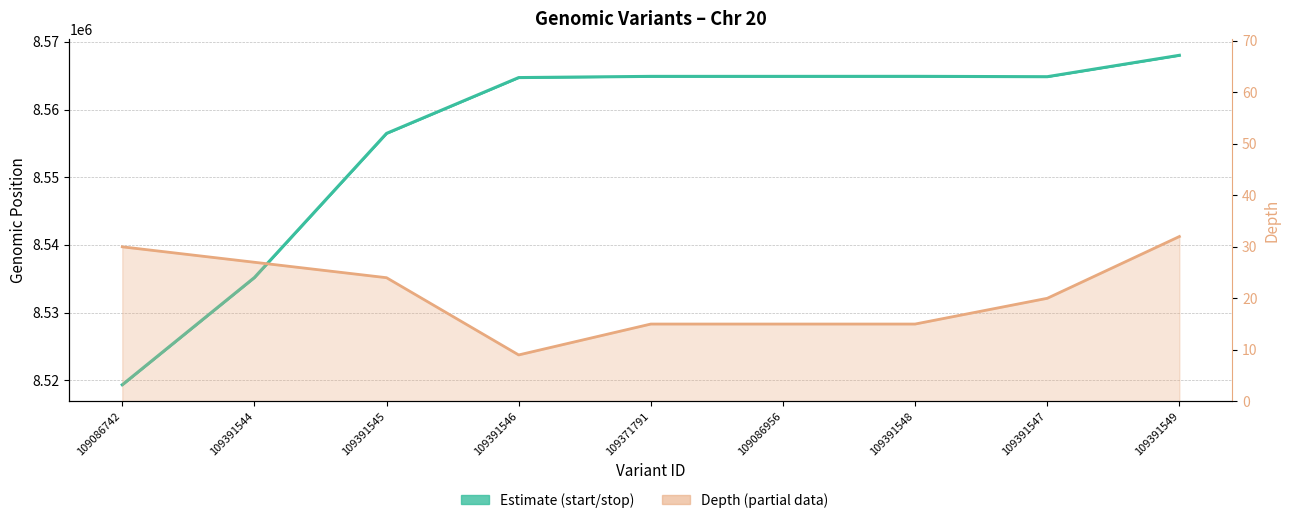

At 109371791, list the series in order from smallest to largest.

Depth (partial), Start / Stop (estimate)